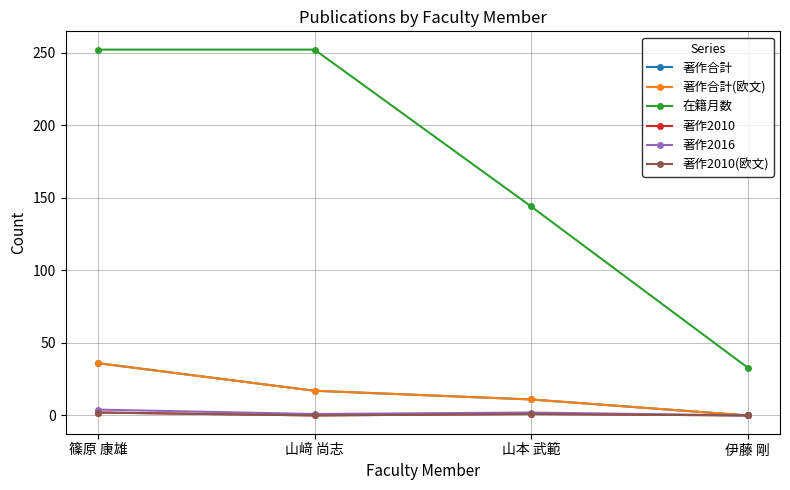

True or false: 著作2010 and 著作2010(欧文) cross at least once.

False